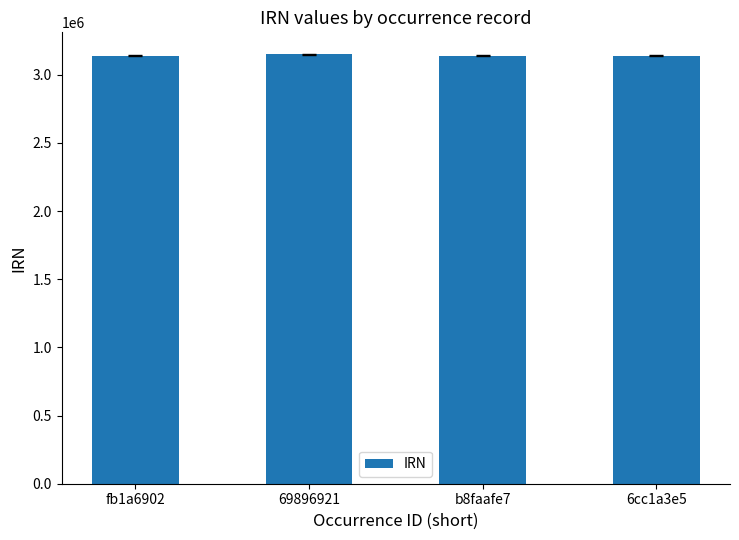

What is the ratio of the value at b8faafe7 to the value at fb1a6902?

1.0